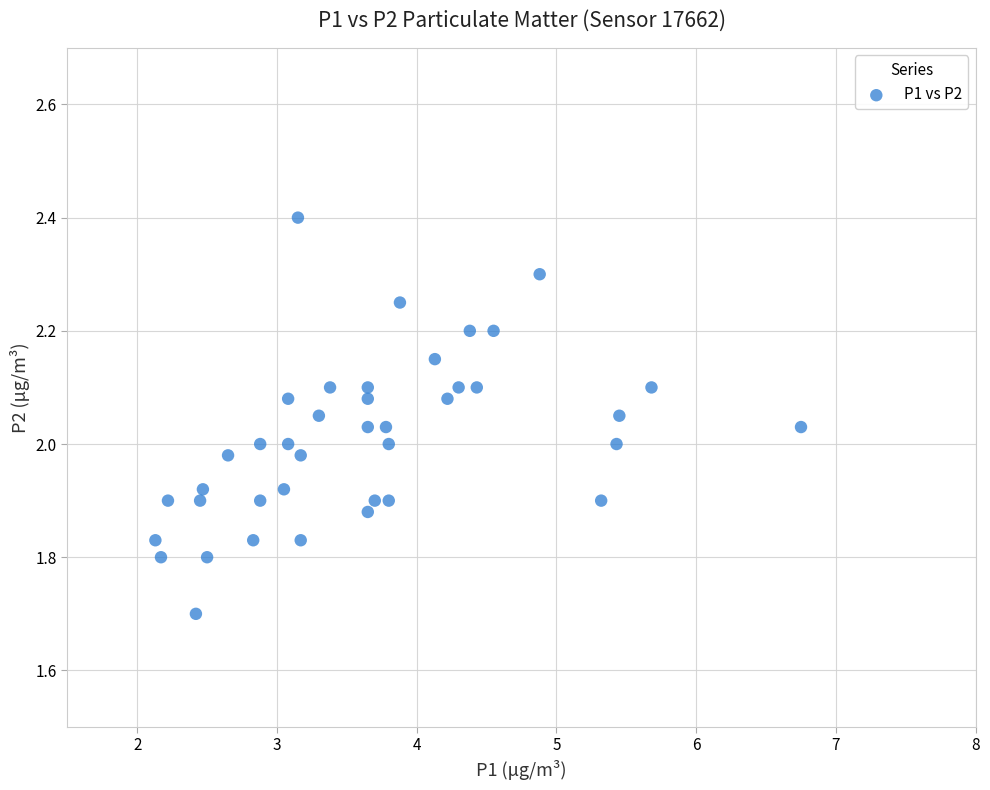

What is the range of X values (max minus min)?

4.6